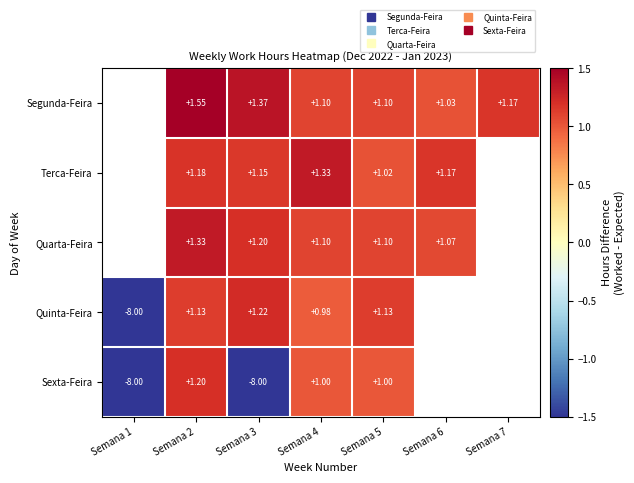

At which category is the sum across all series the highest?

Semana 2